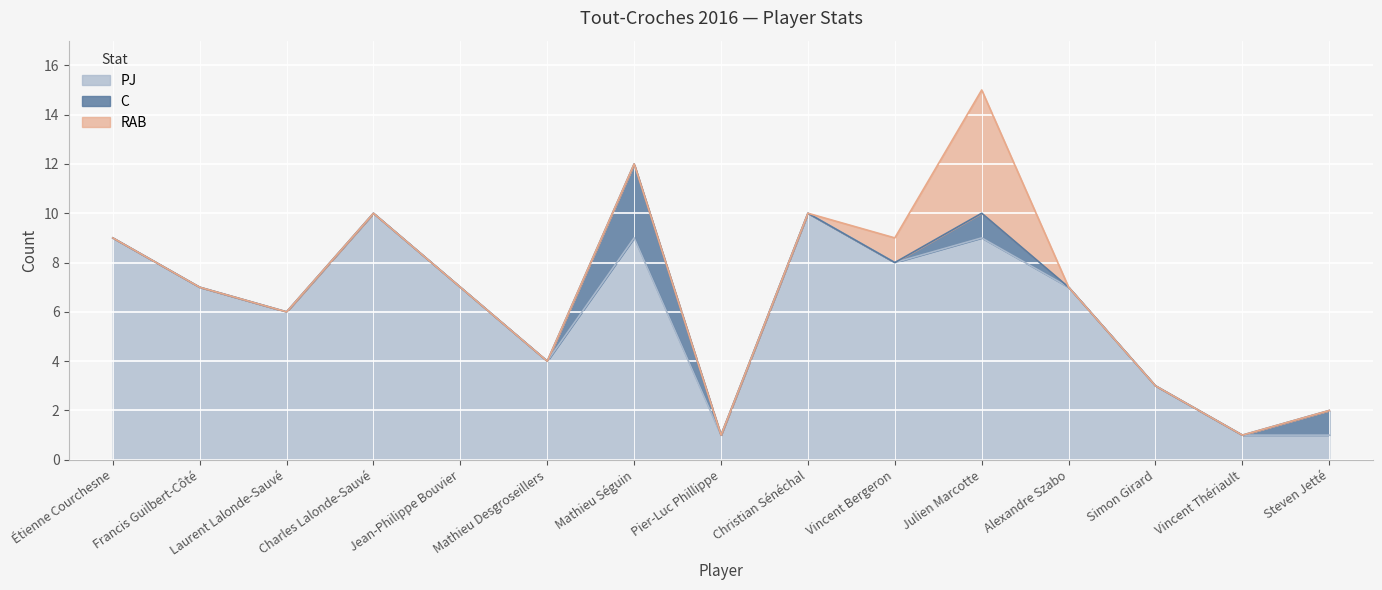

The value of C at Vincent Bergeron is -2. True or false?

False